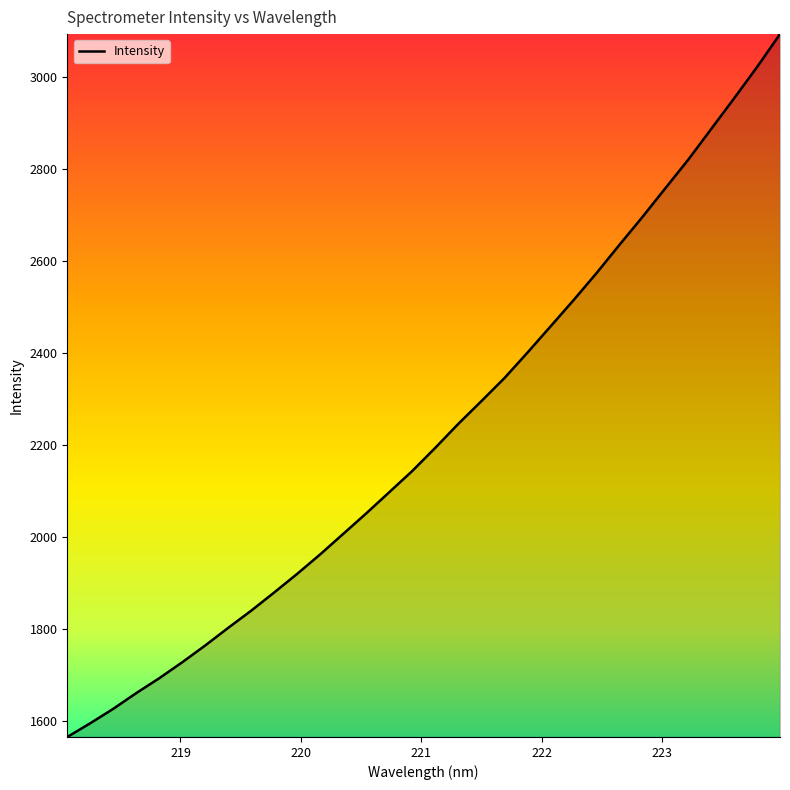

What is the difference between the second highest and minimum values?

1457.2